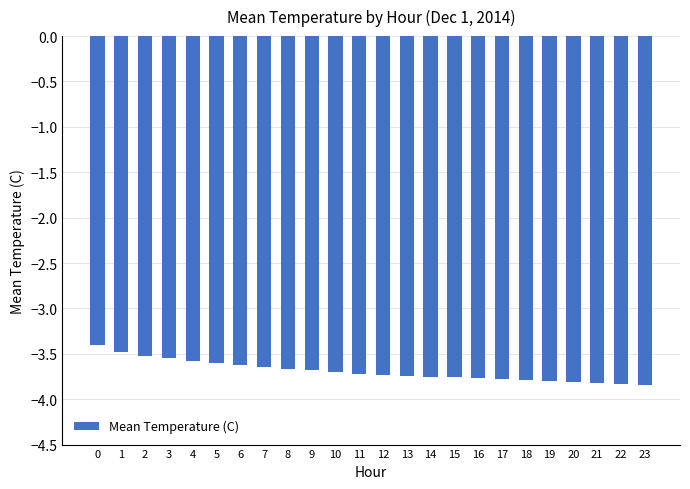

Count the number of categories in the chart.

24